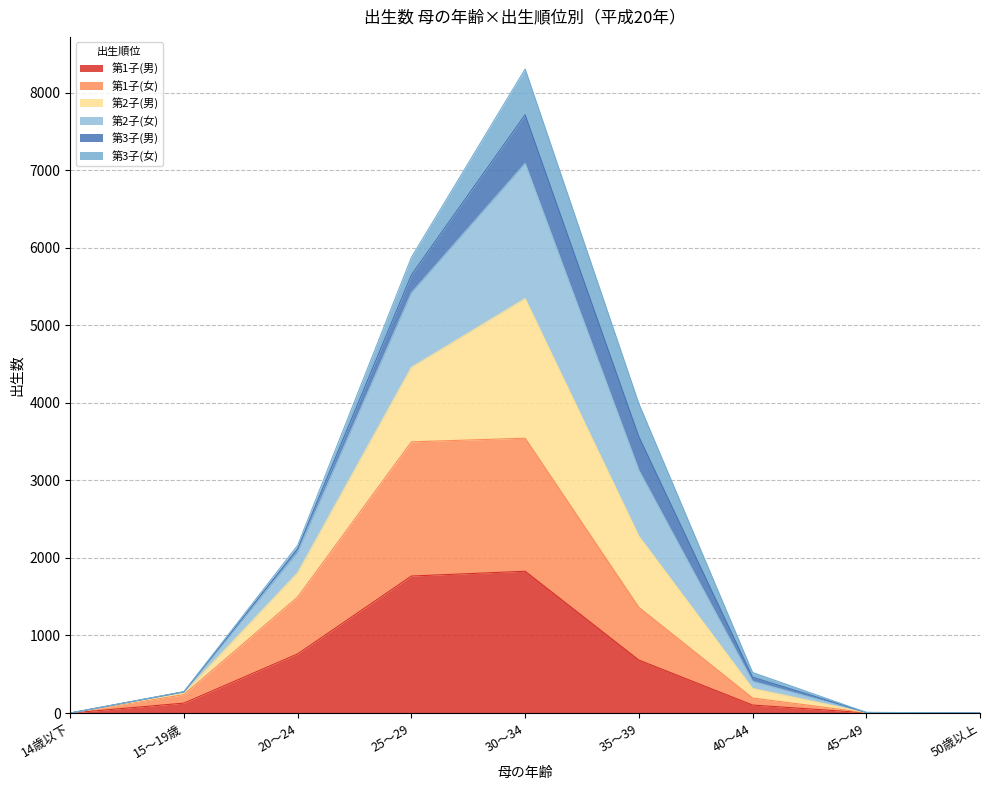

At which category is the sum across all series the highest?

30～34